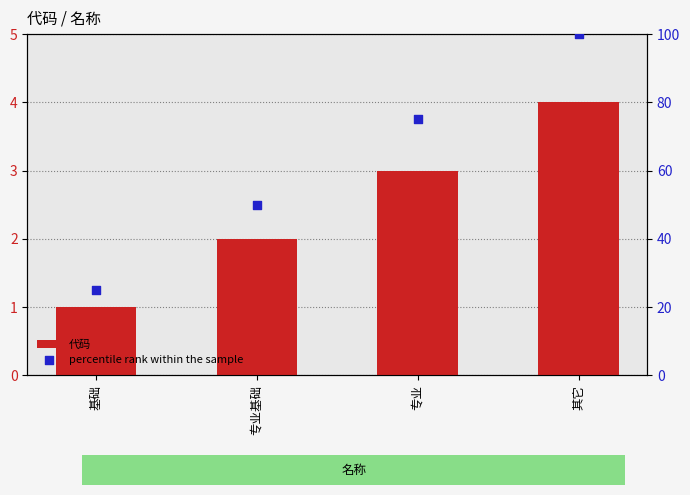

What are all the series names shown in the legend?

代码, percentile rank within the sample